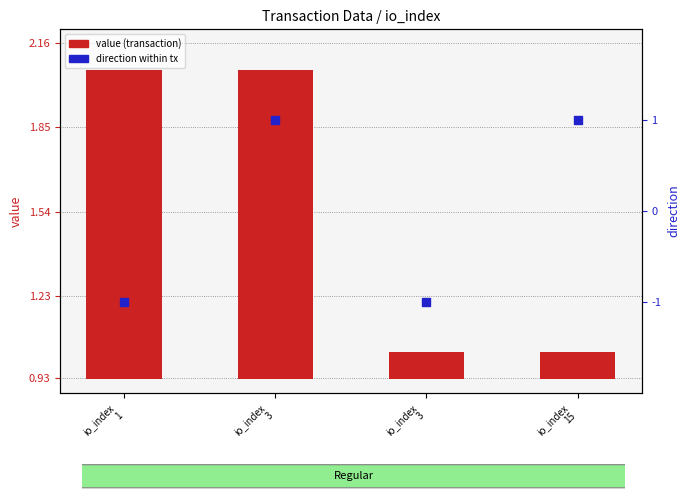

Which series reaches the maximum Y coordinate?

value (transaction)